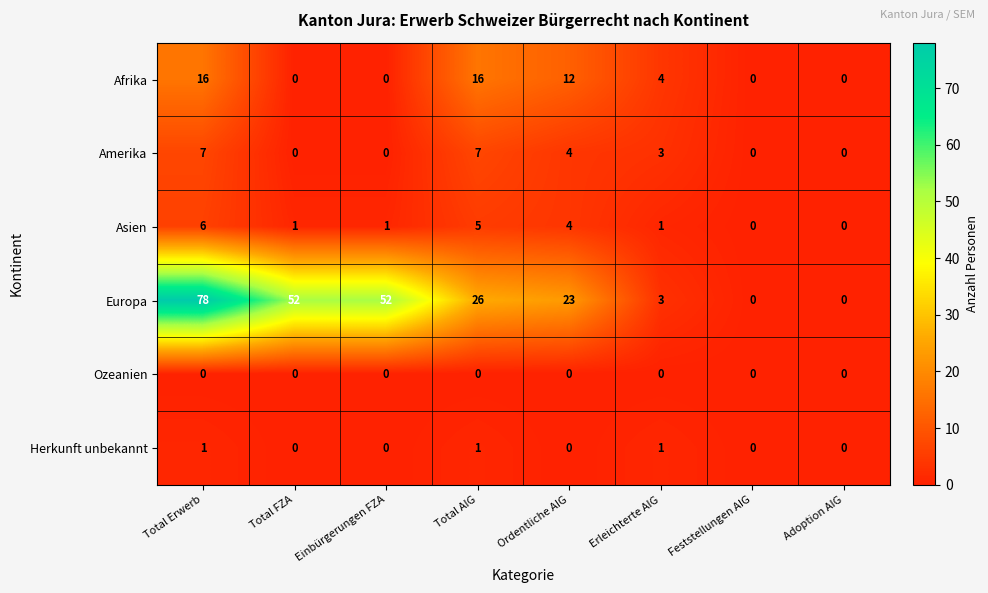

Is it true that Asien equals 0 at Adoption AIG?

True